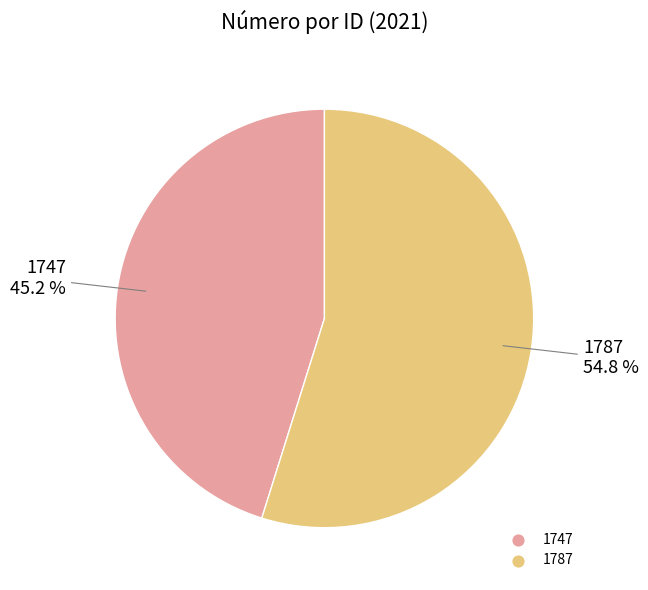

How many slices are in this pie chart?

2